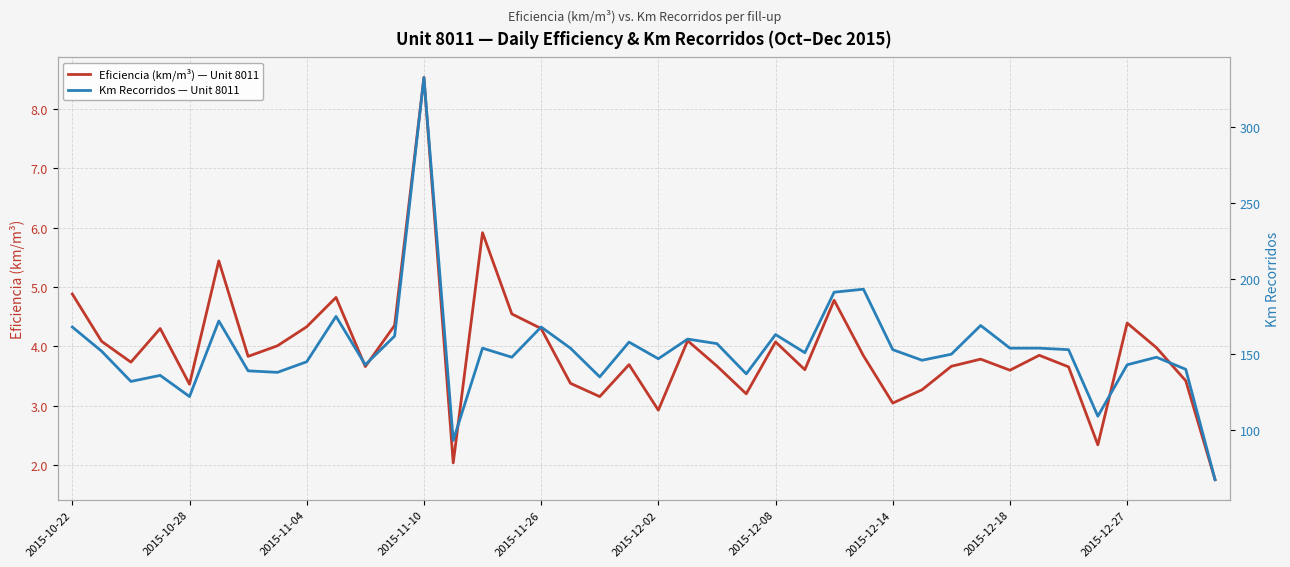

True or false: Eficiencia (km/m³) — Unit 8011 and Km Recorridos — Unit 8011 cross at least once.

False